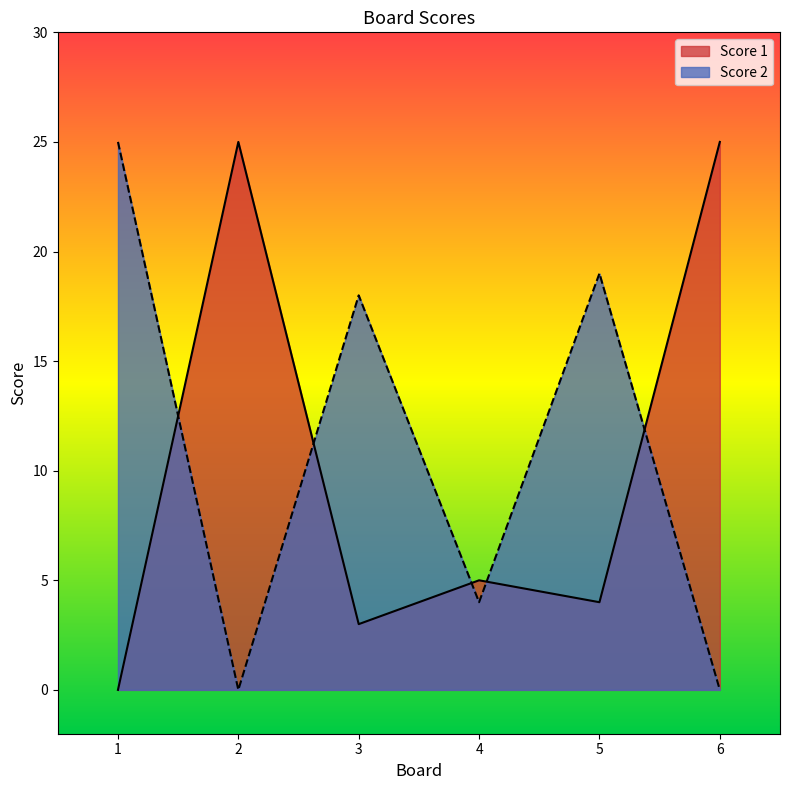

How many lines are shown in the chart?

2